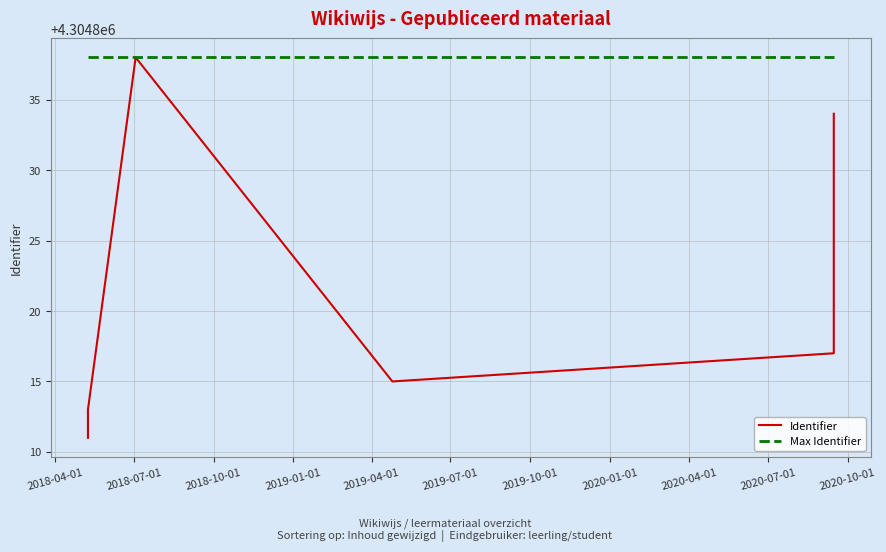

What is the difference between the maximum and minimum values in the Identifier series?

27